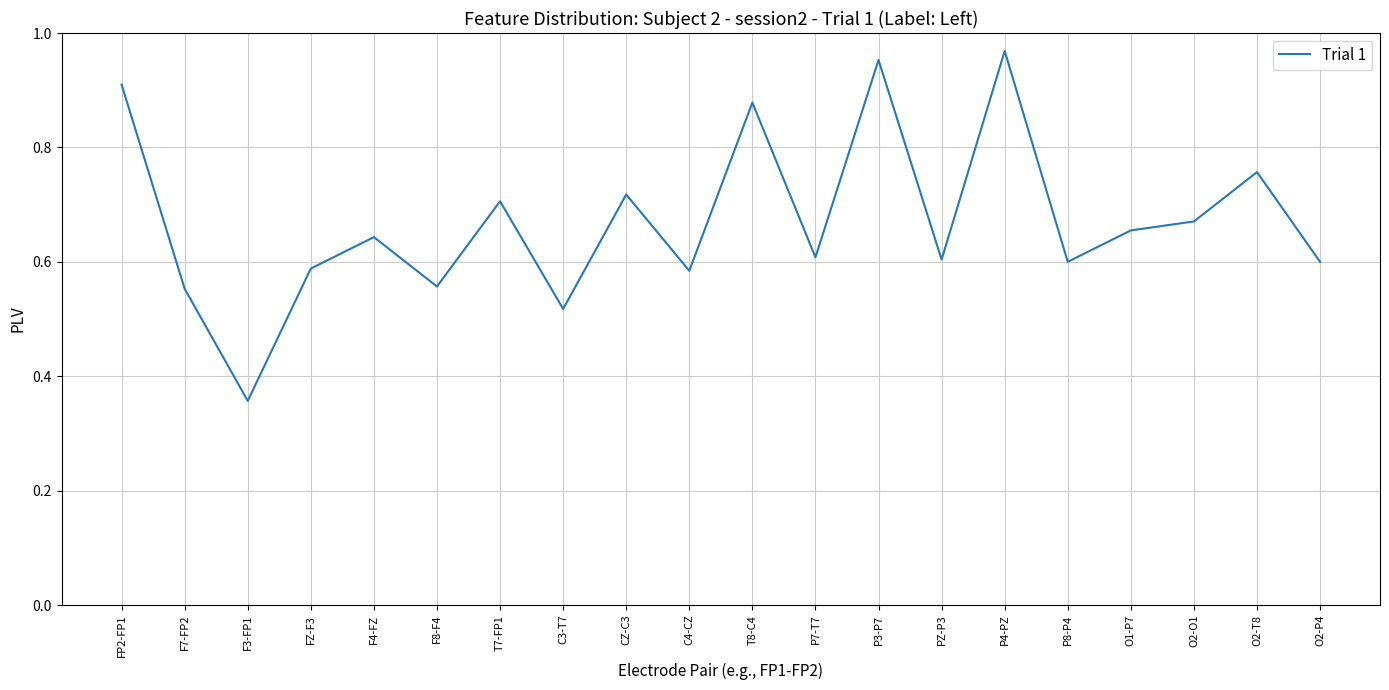

The value at T8-C4 is 0.9. True or false?

True